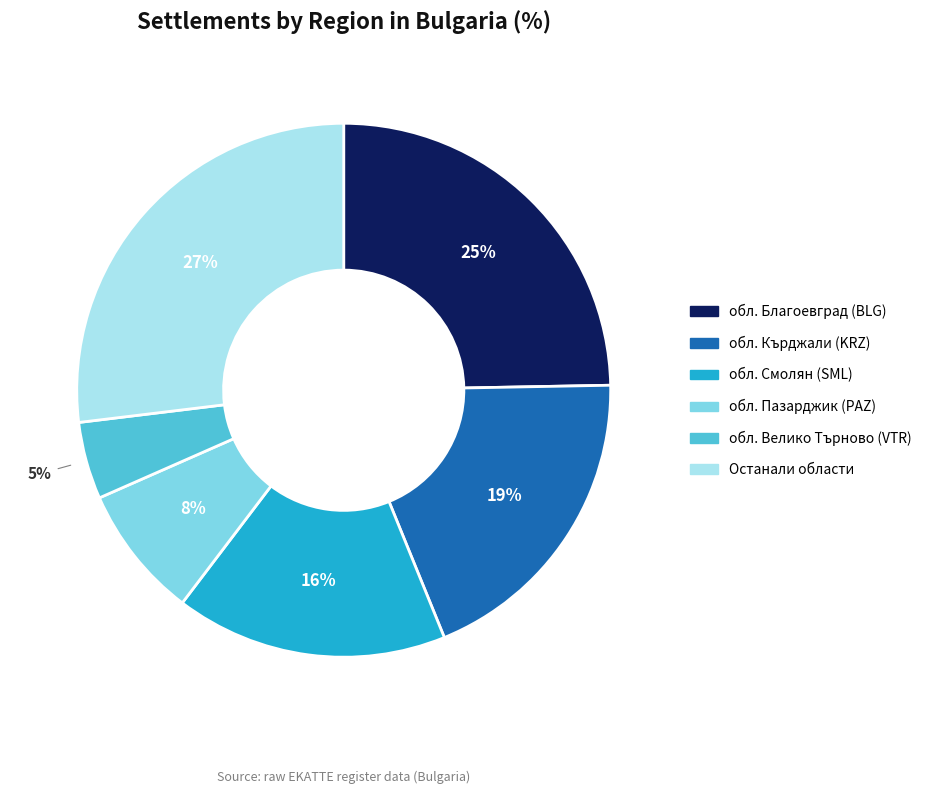

To the nearest percent, what is the difference between the largest and smallest slice percentages?

22%